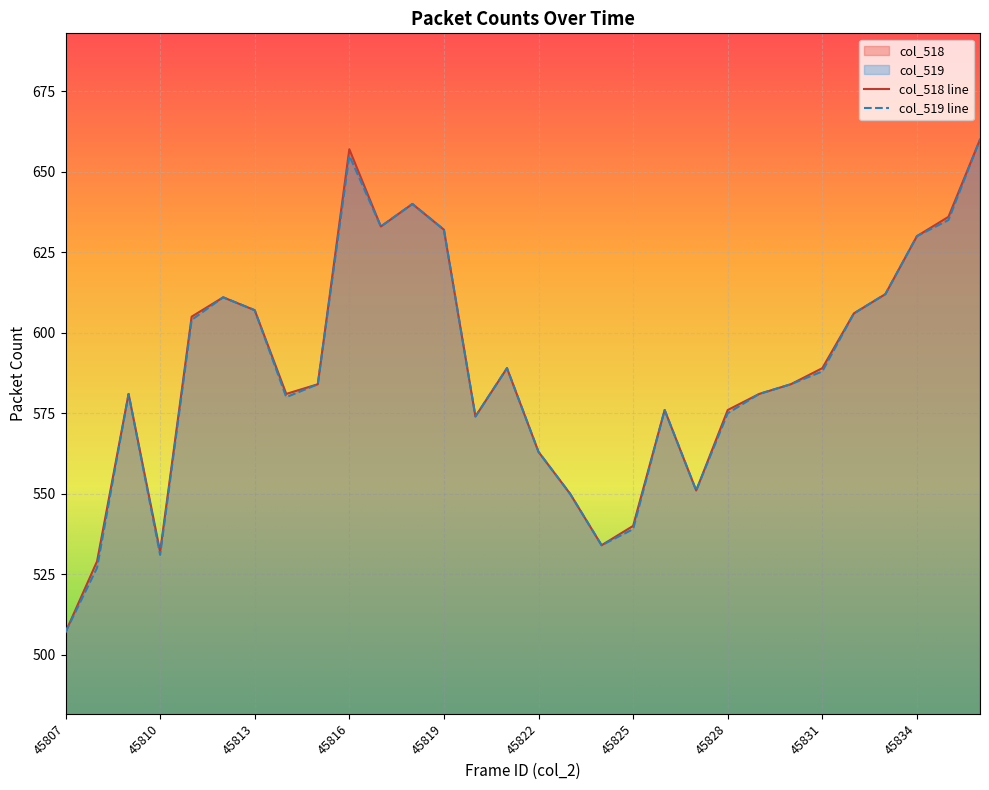

What are all the series names shown in the legend?

col_518, col_519